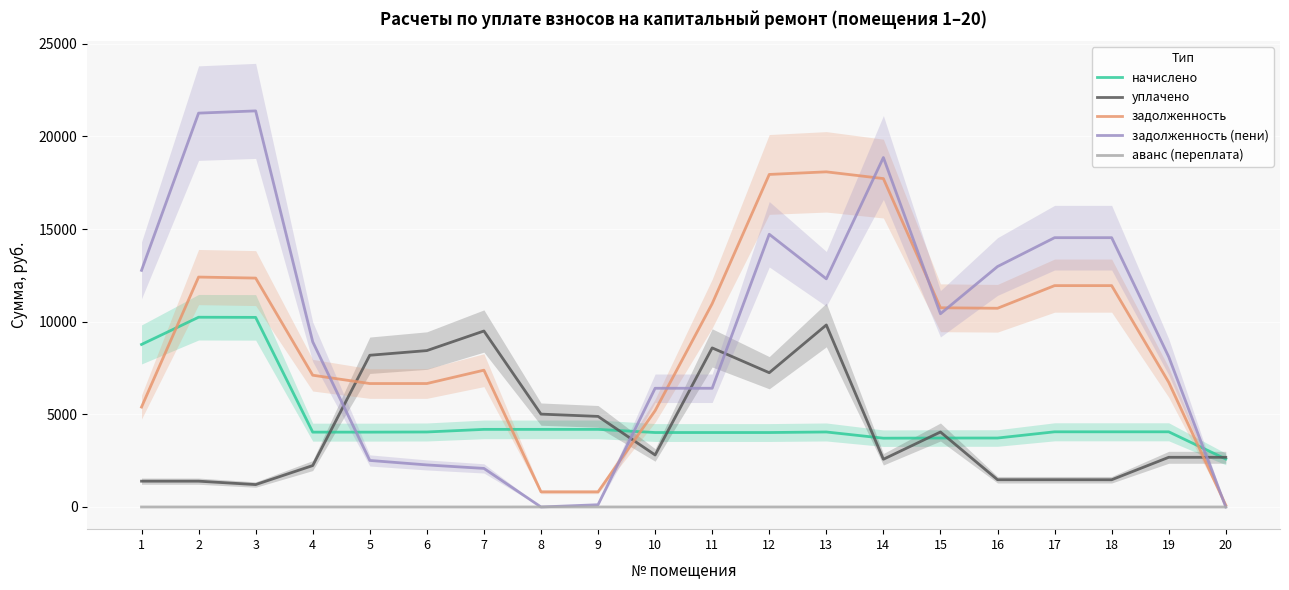

What is the greatest value displayed?

21378.8